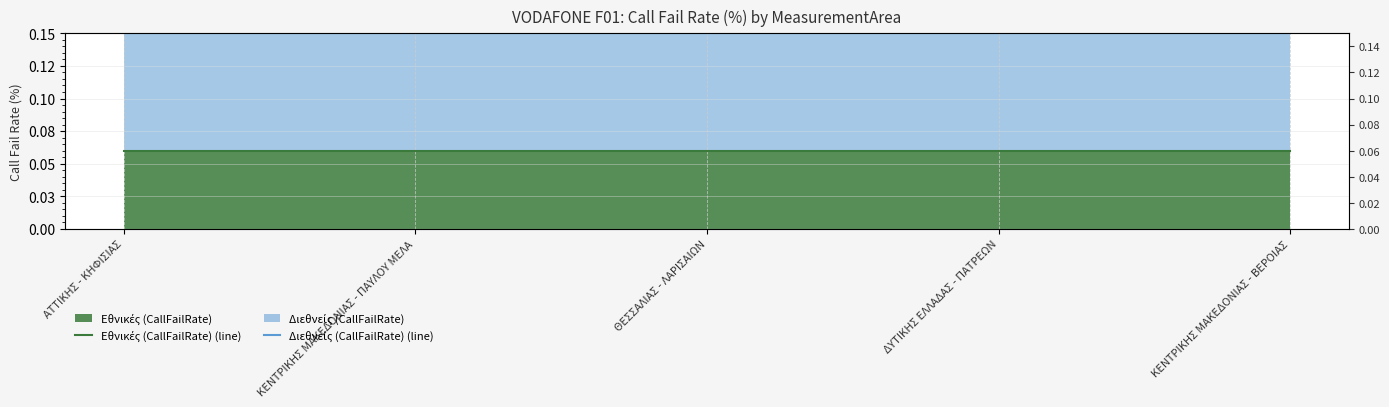

True or false: Διεθνείς (CallFailRate) (line) has more than 0 interior local peaks.

False